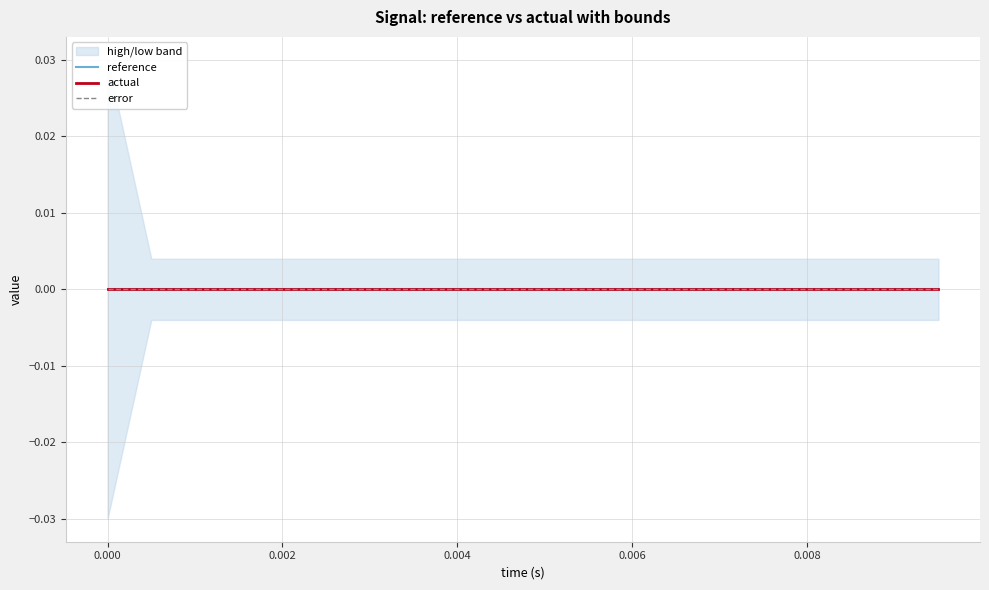

True or false: actual and reference cross at least once.

False